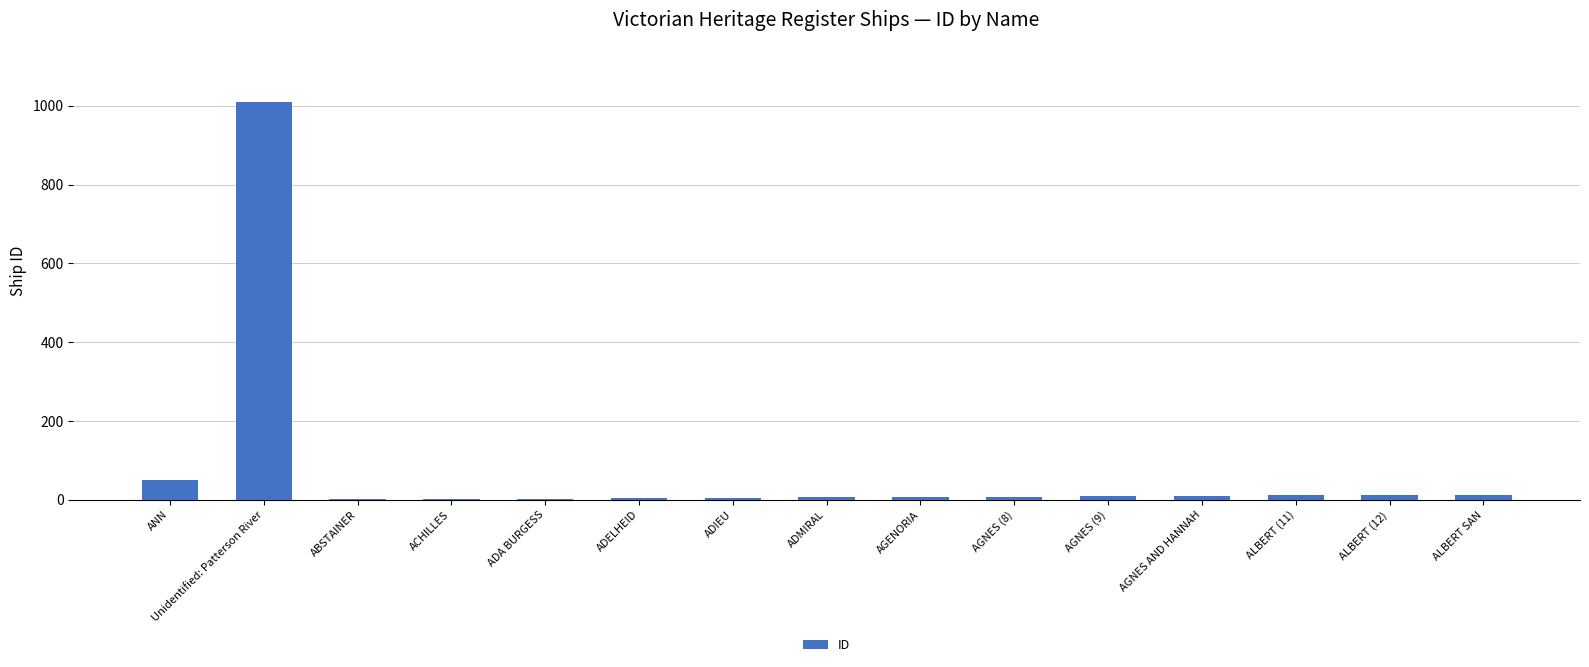

Where is the data nearest to the value 505?

ANN